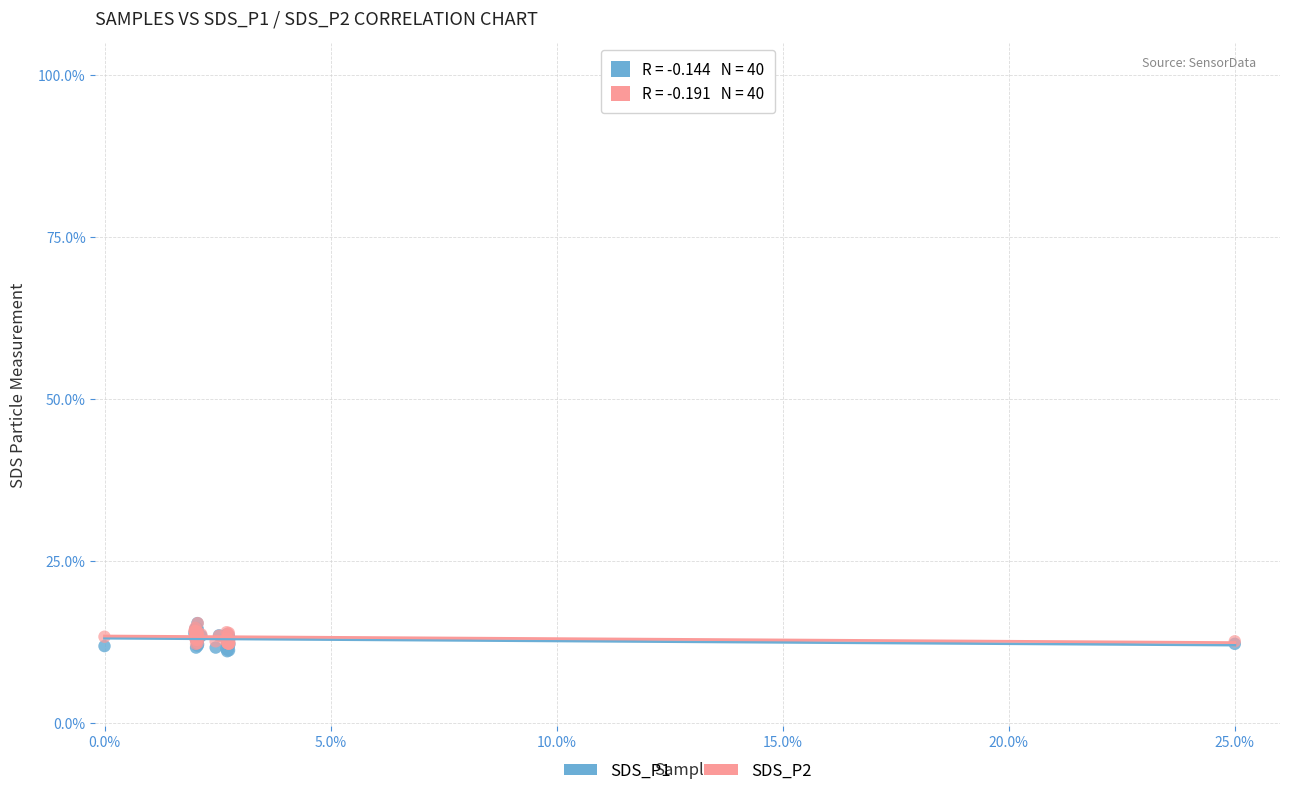

What are all the series names shown in the legend?

SDS_P1, SDS_P2